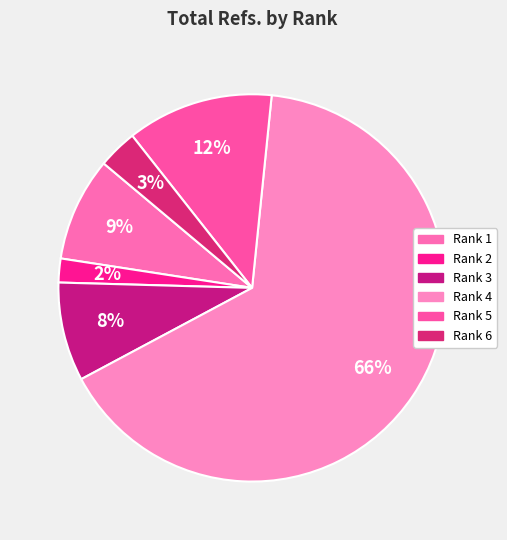

Which category accounts for the majority?

Rank 4